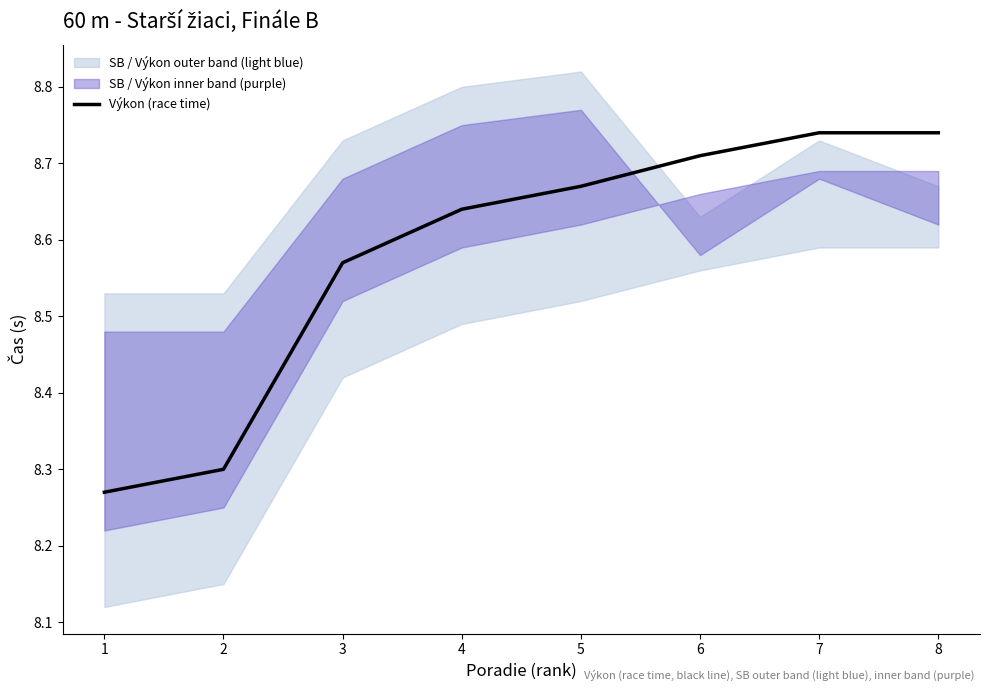

At which category does the chart reach its peak across all series?

7